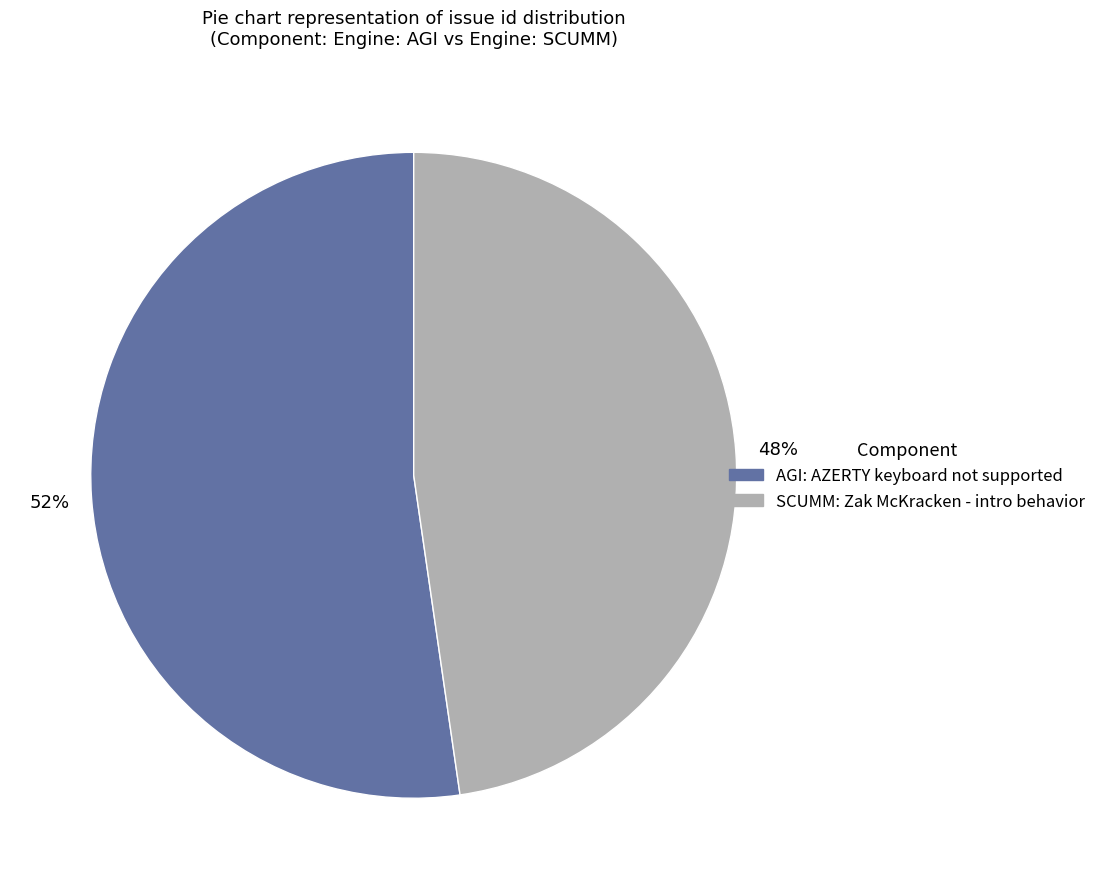

What percentage is the AGI: AZERTY keyboard not supported slice, to the nearest percent?

52%